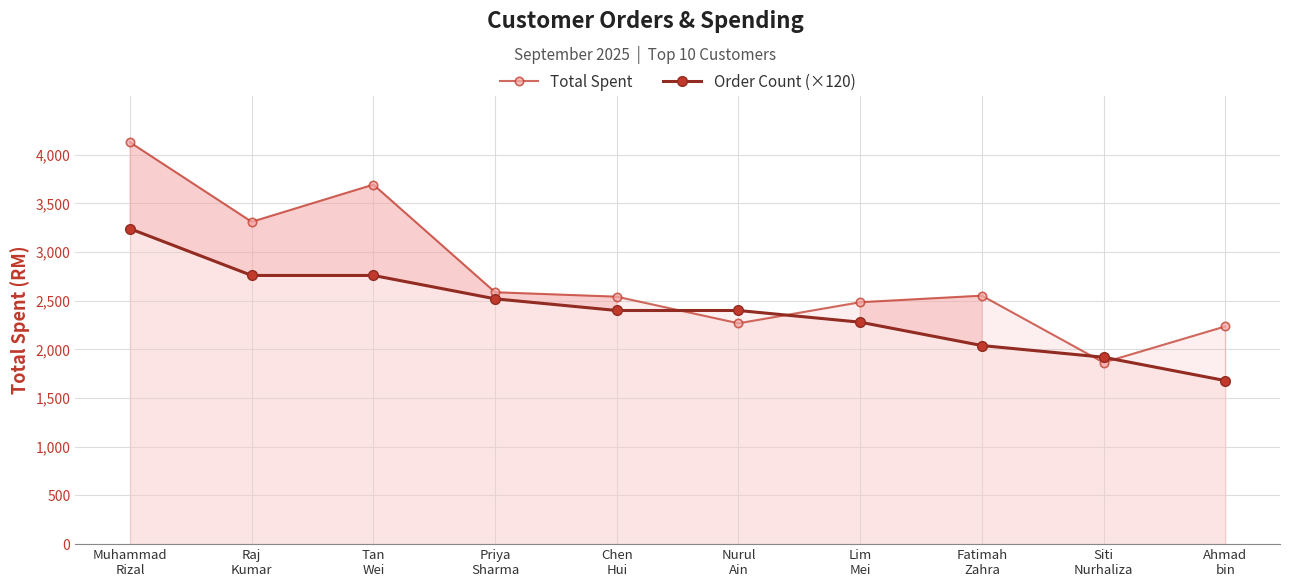

What value does the Order Count (×120) series have at Raj
Kumar?

2760.0